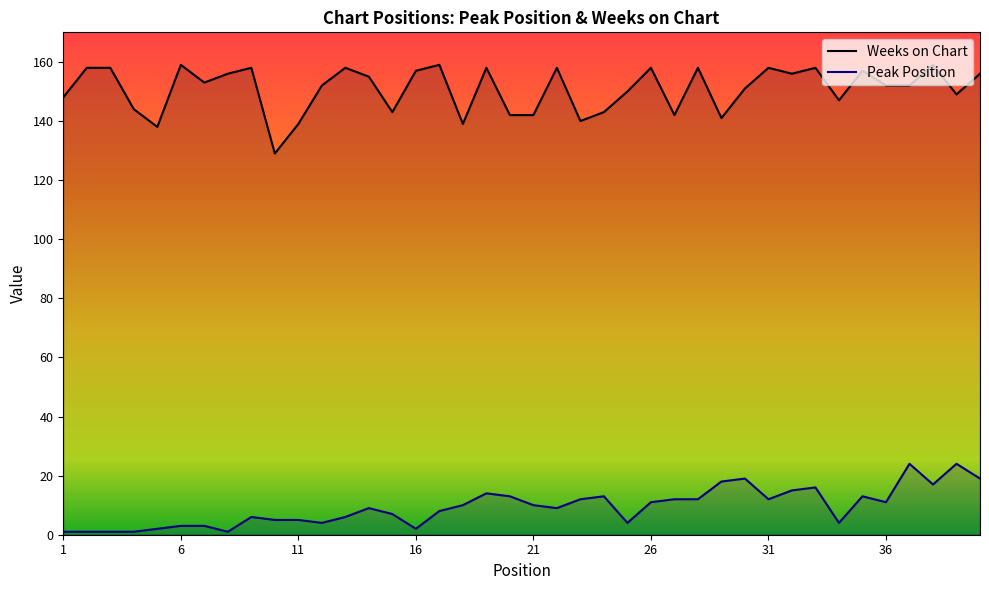

At which label does Weeks on Chart first exceed 153?

2